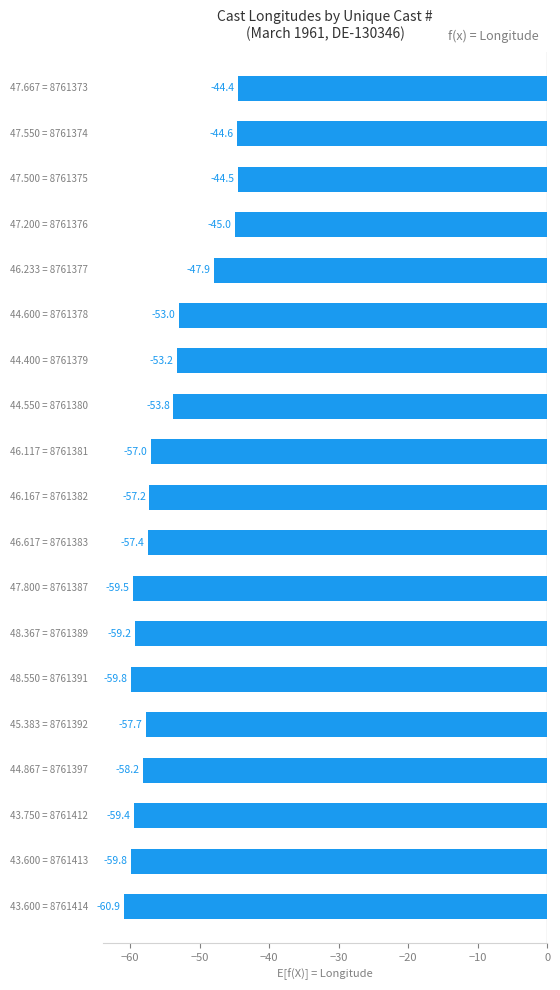

What is the difference between the maximum and second lowest values?

15.4